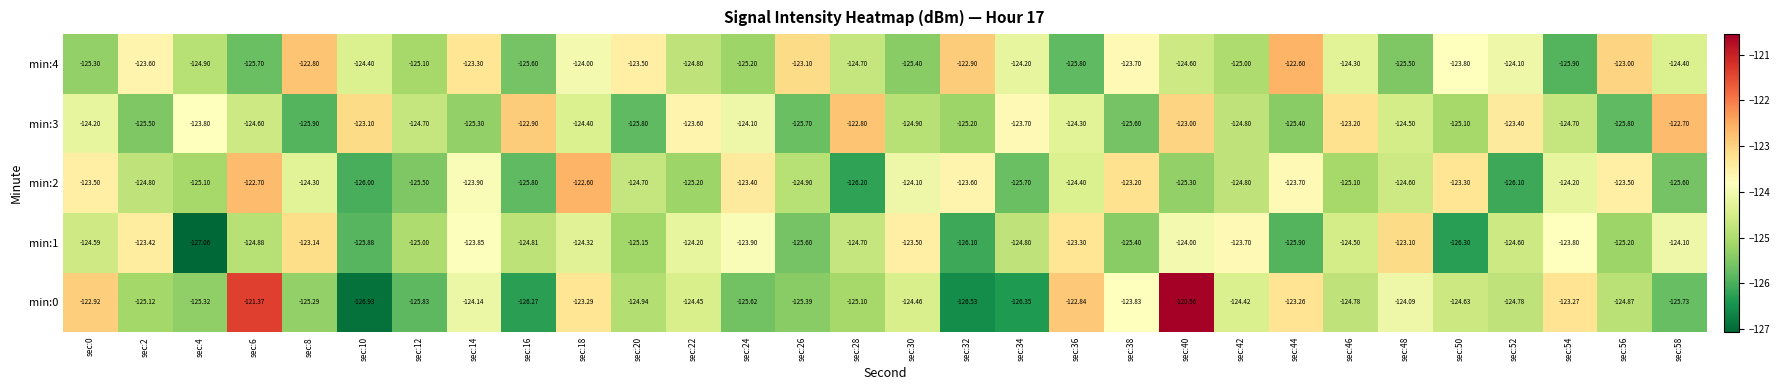

What is the greatest value displayed?

-120.6